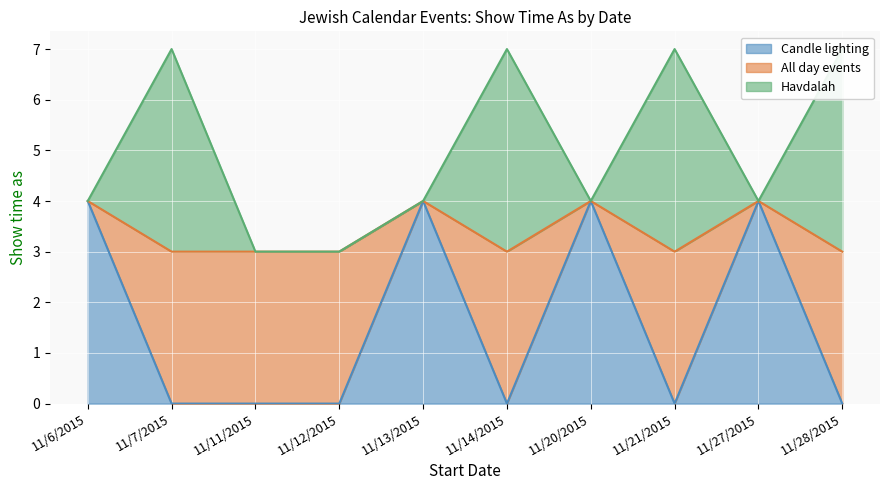

True or false: All day events and Candle lighting intersect in this chart.

False